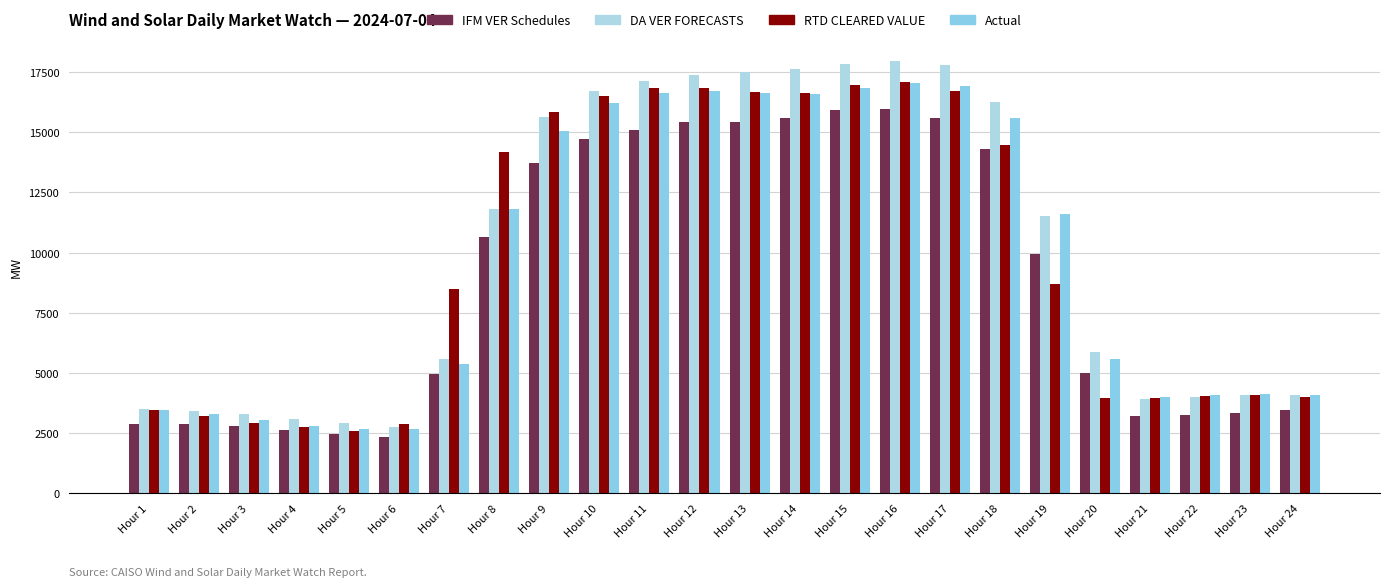

What is the greatest value displayed?

17969.5